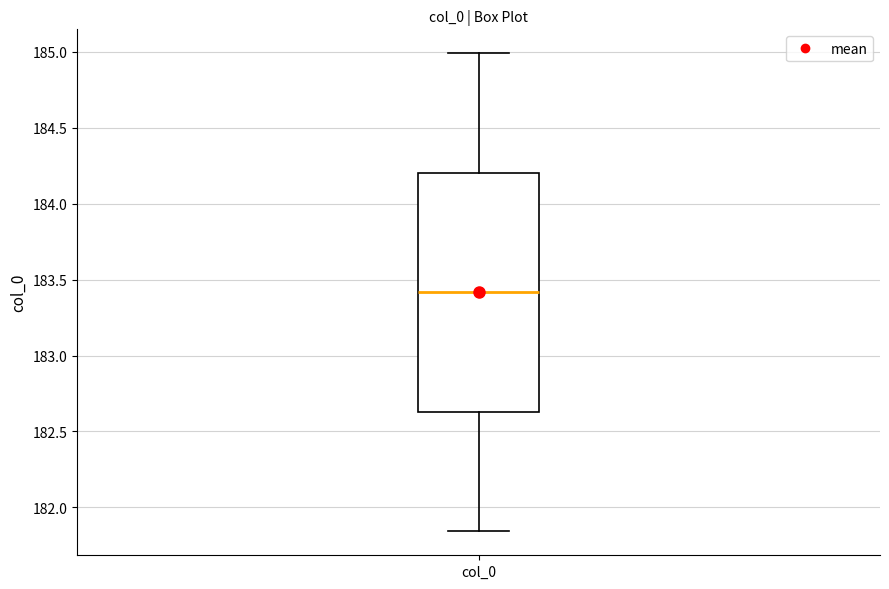

Read this box plot against the y-axis: the position of the median line, the range covered by the box, and the ends of both whiskers. The values are not printed on the chart, so give them approximately, as read against the axis.

median 183.40, box 182.65 to 184.20, whiskers 181.85 to 185.00